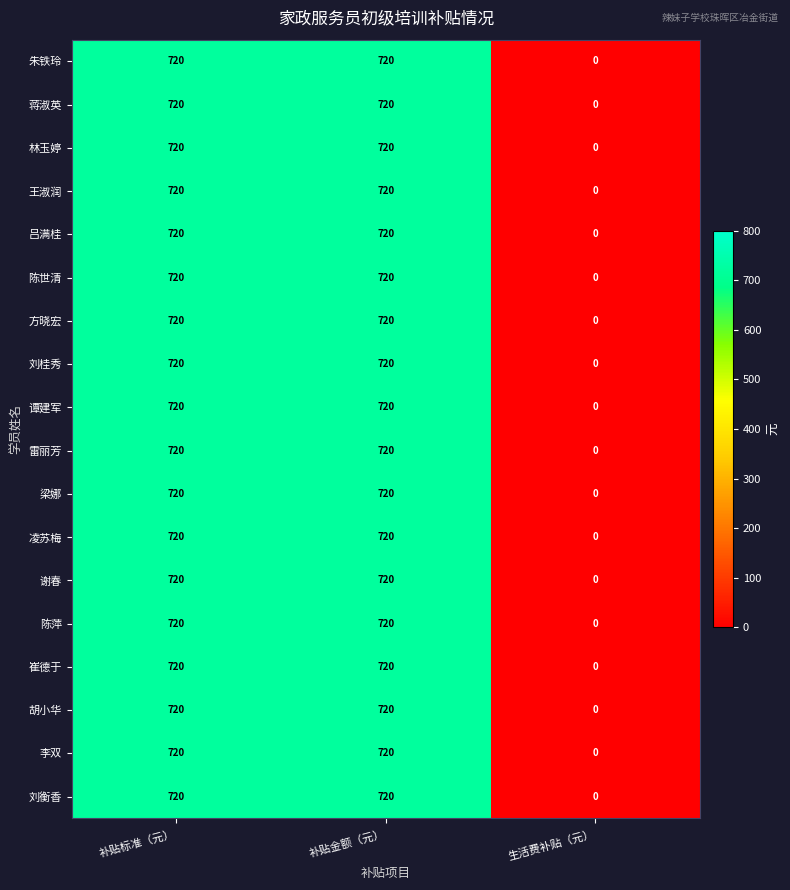

What value does the 谭建军 series have at 补贴标准（元）?

720